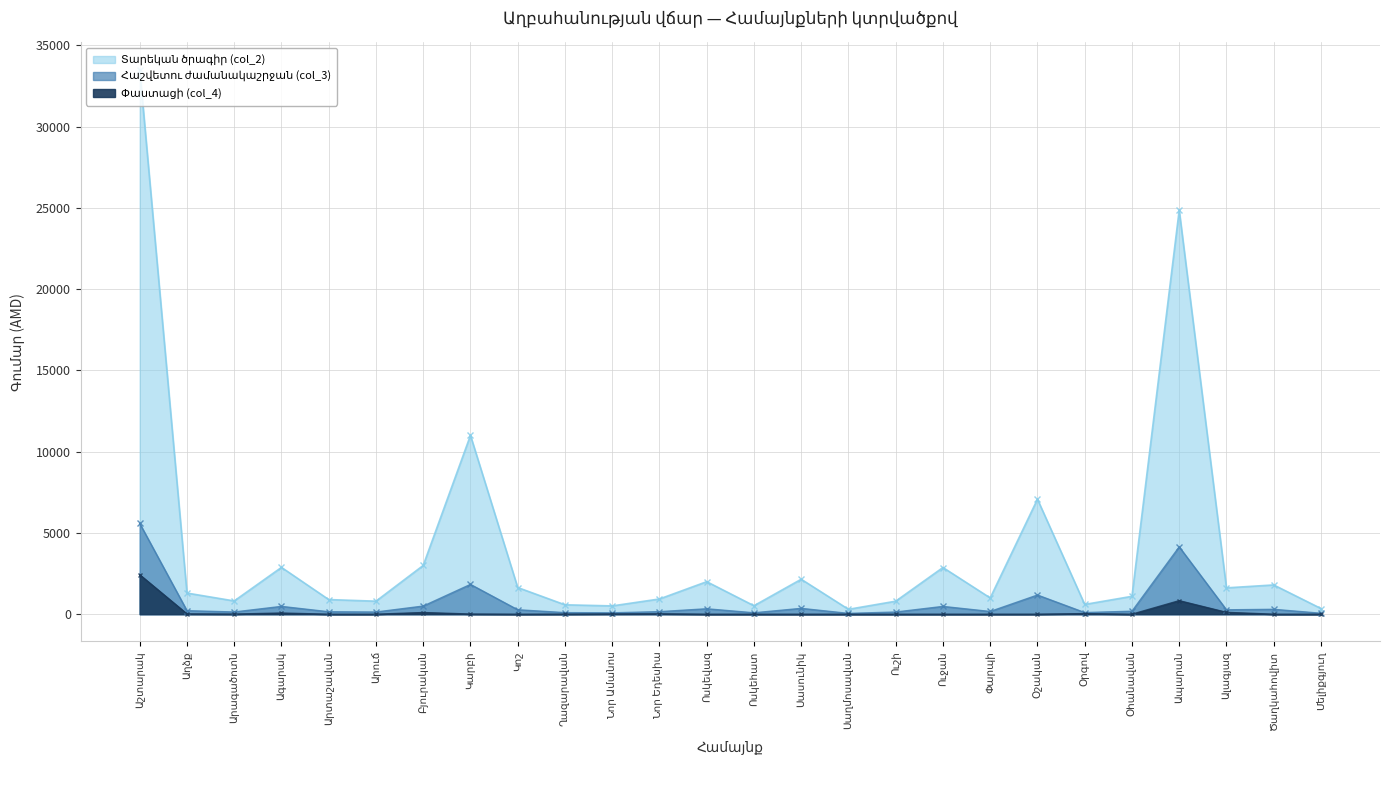

Which category has the highest value across all series?

Աշտարակ